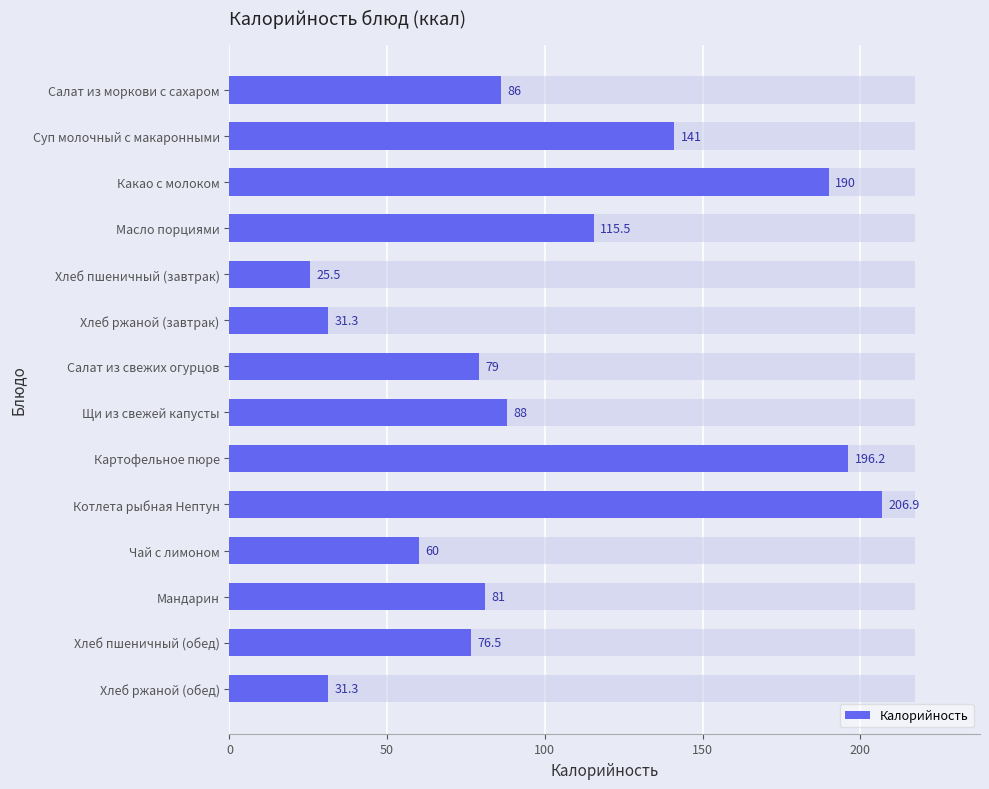

How many categories are shown in the chart?

14